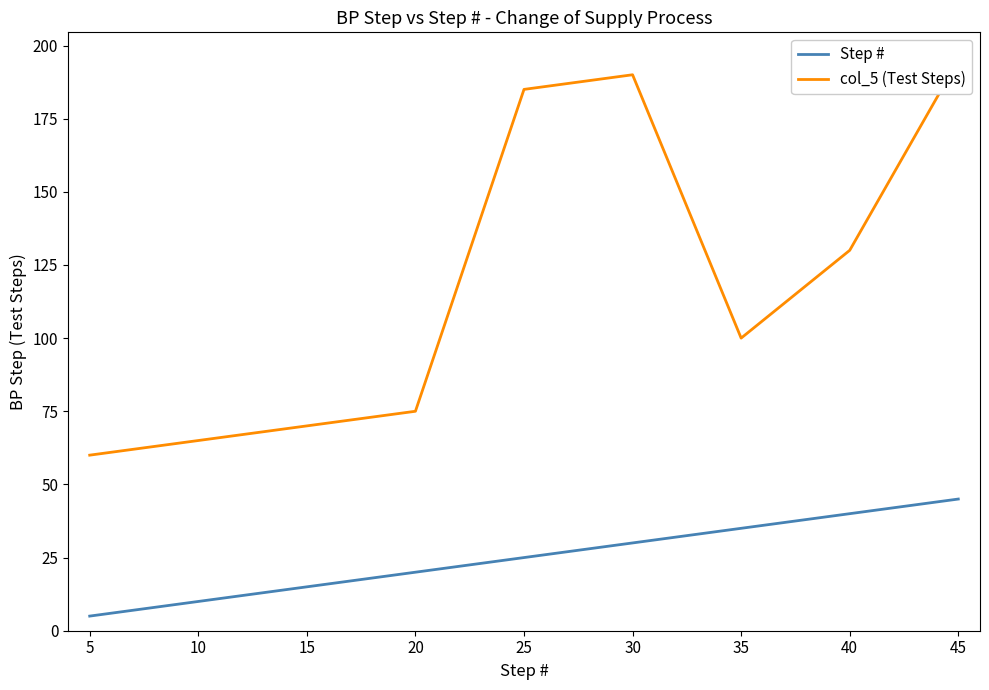

In col_5 (Test Steps), how many points are higher than both neighbors (excluding endpoints)?

1